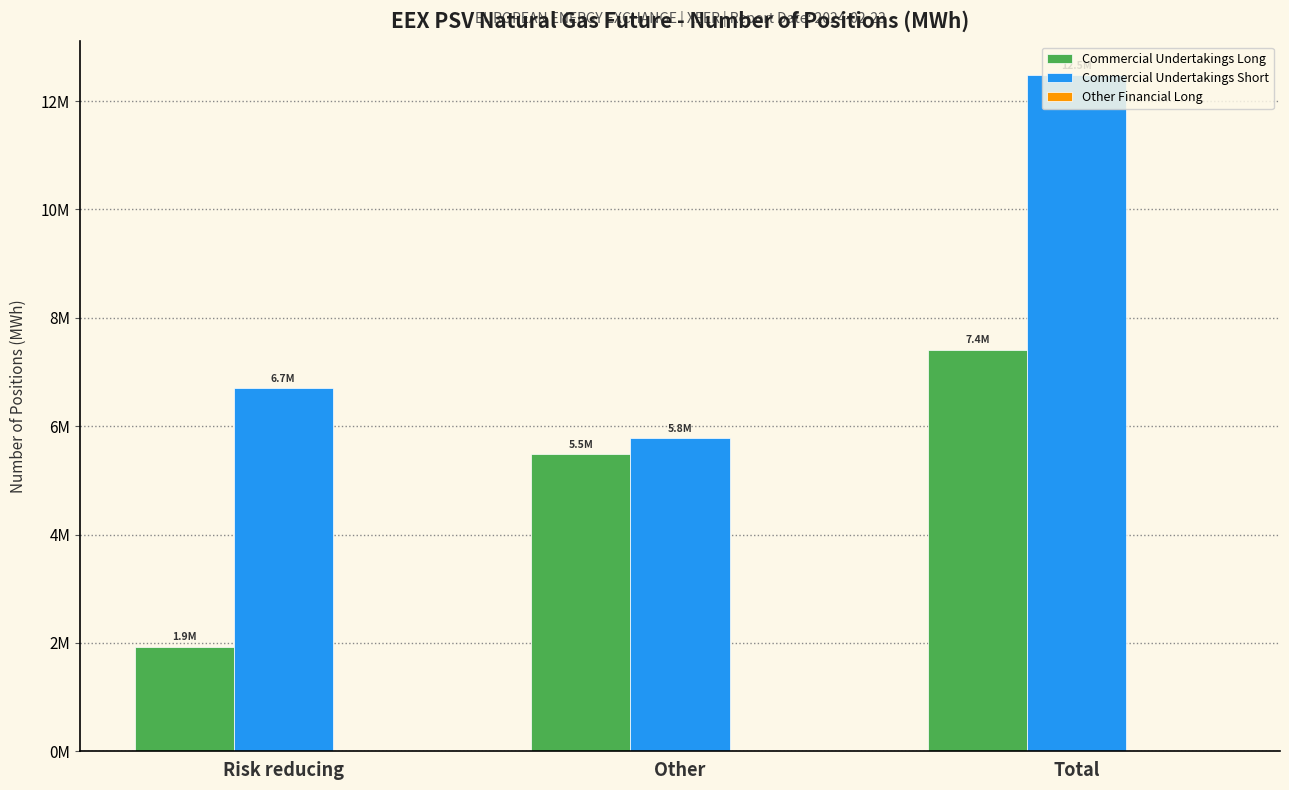

Are the bars horizontal?

No